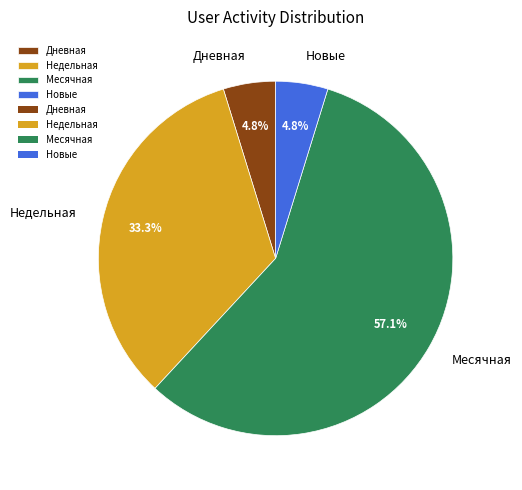

Count the number of slices in the pie.

4